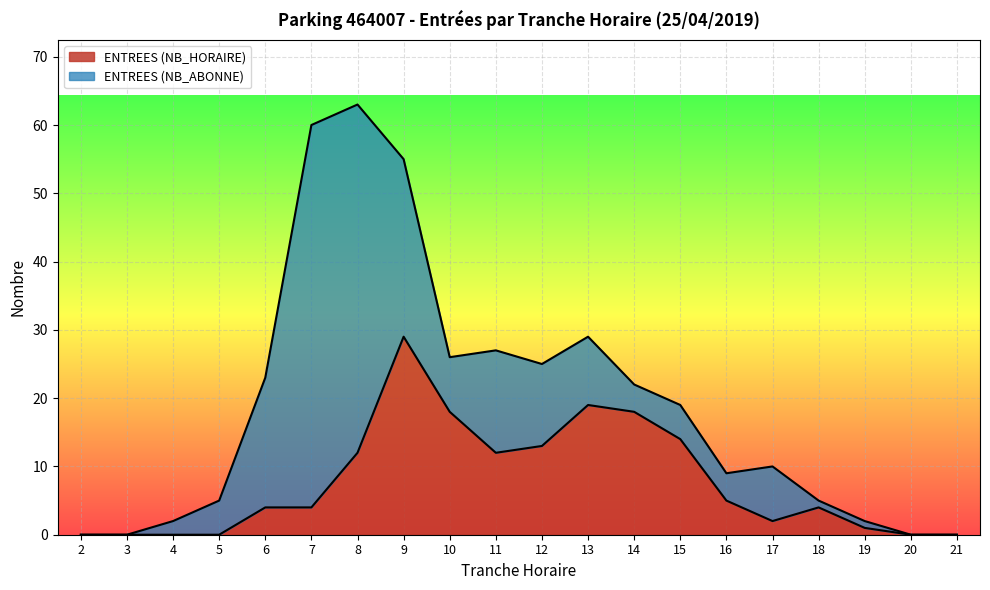

At which category does the data reach its first local valley?

11